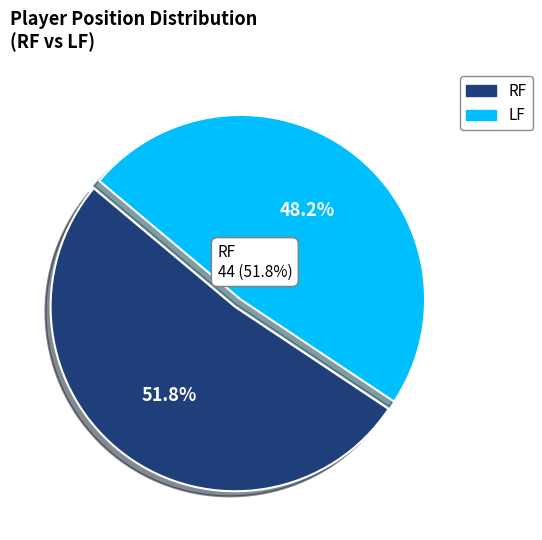

Rank the categories by value from highest to lowest.

RF, LF